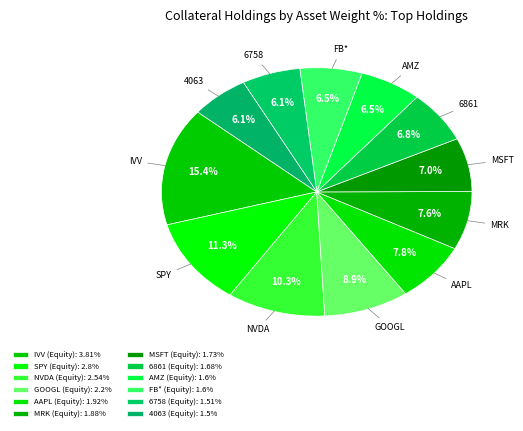

What is the ratio of the value at AMZ (Equity) to the value at SPY (Equity)?

0.6